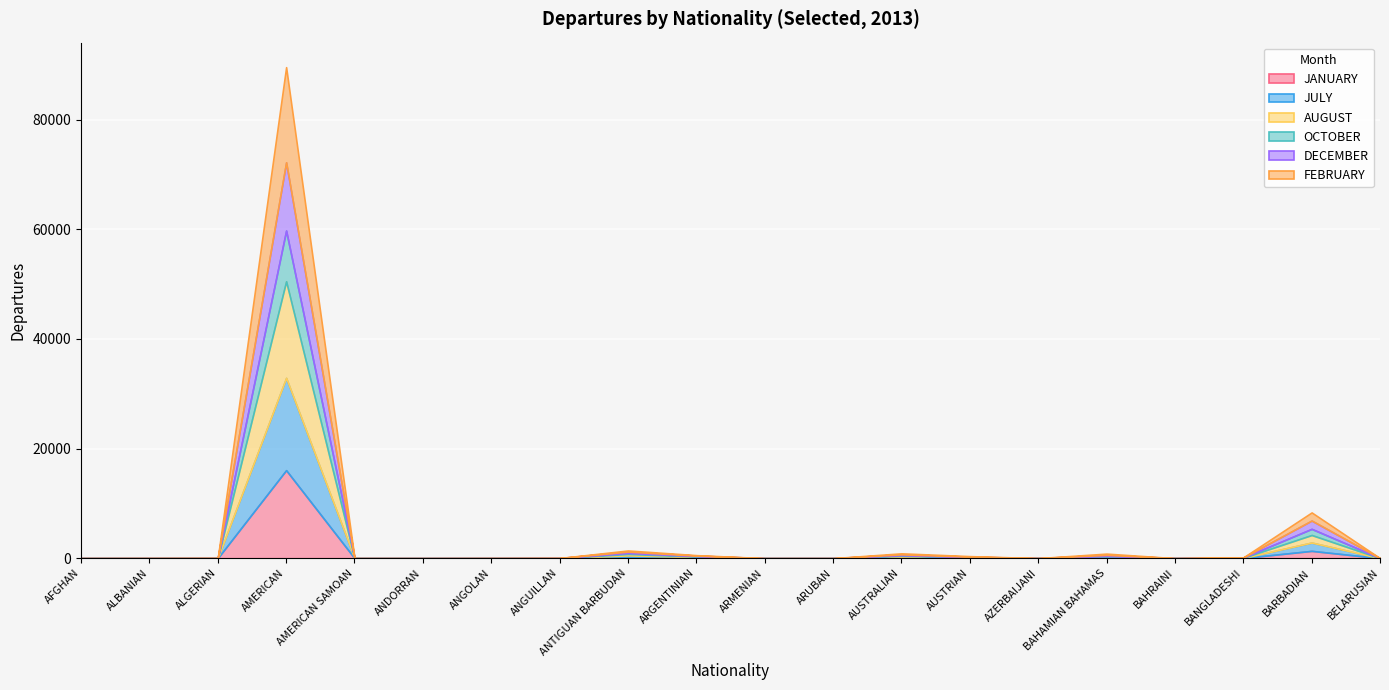

Which series has the widest spread of values?

AUGUST